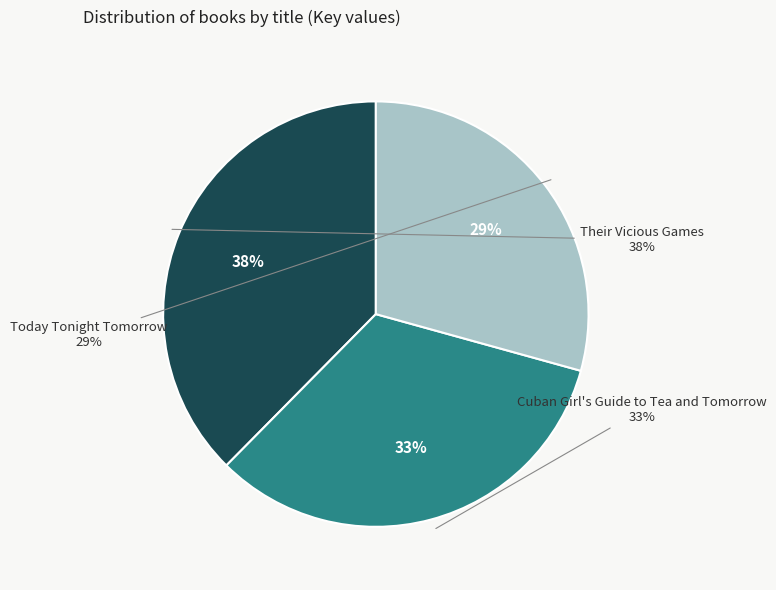

Which category has the biggest portion of the pie?

Their Vicious Games